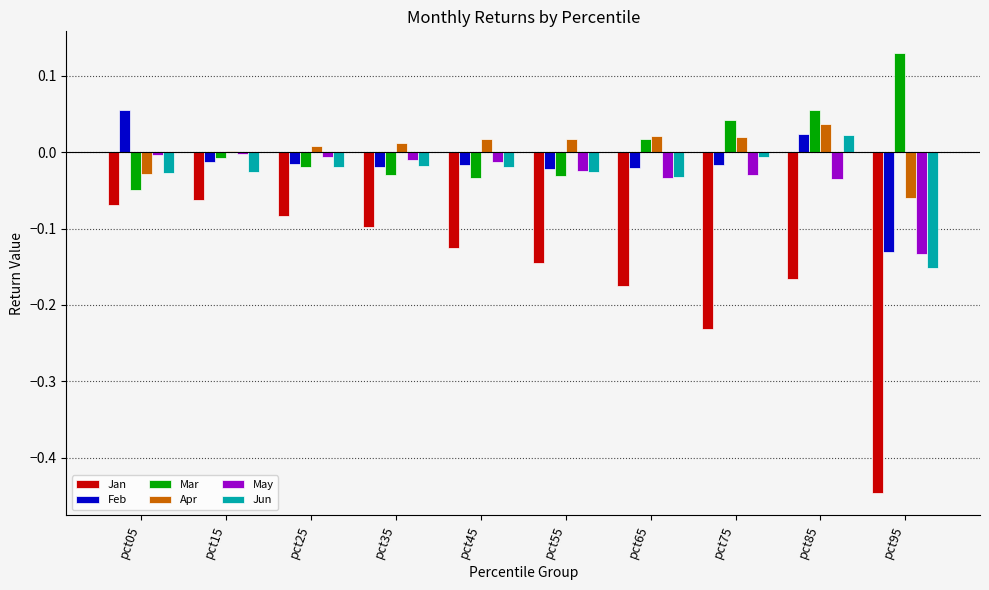

What are all the series names shown in the legend?

Jan, Feb, Mar, Apr, May, Jun